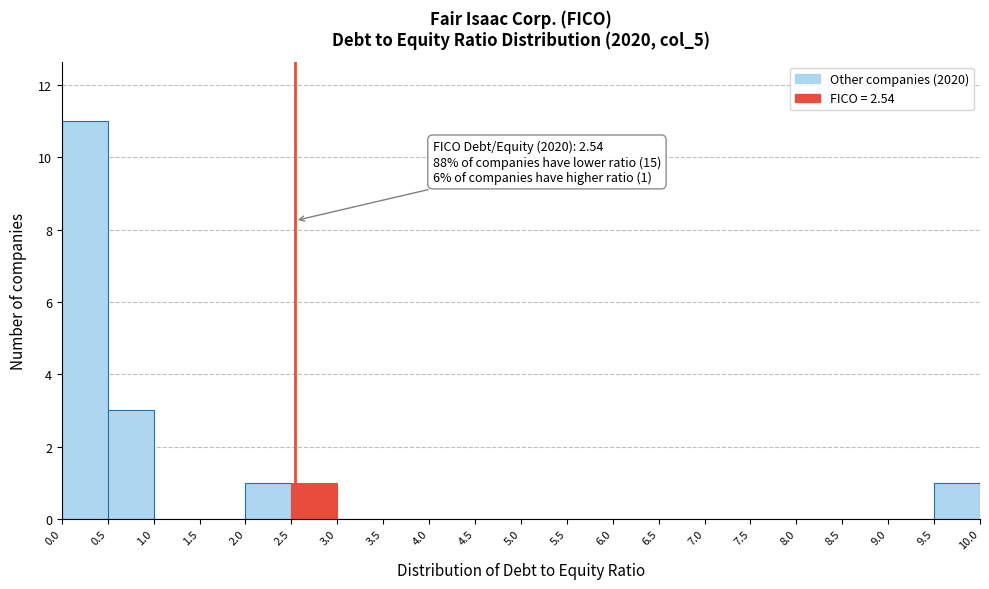

Which range on the x-axis has the tallest bar?

0.0 to 0.5